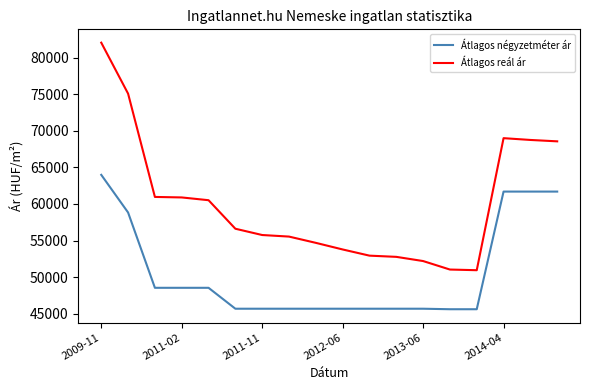

True or false: Átlagos négyzetméter ár and Átlagos reál ár intersect in this chart.

False